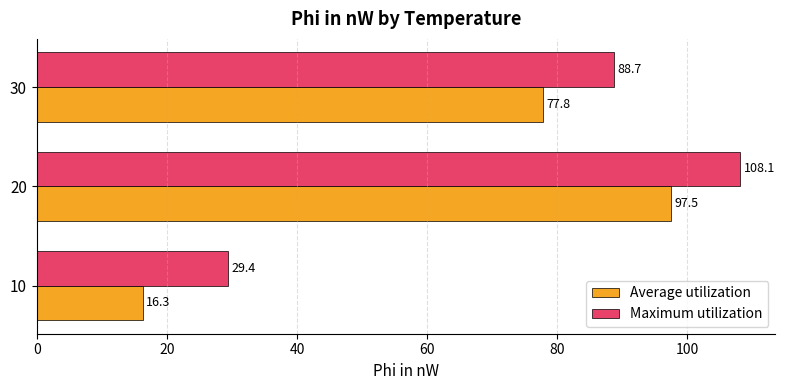

What is the maximum value for Average utilization?

97.5